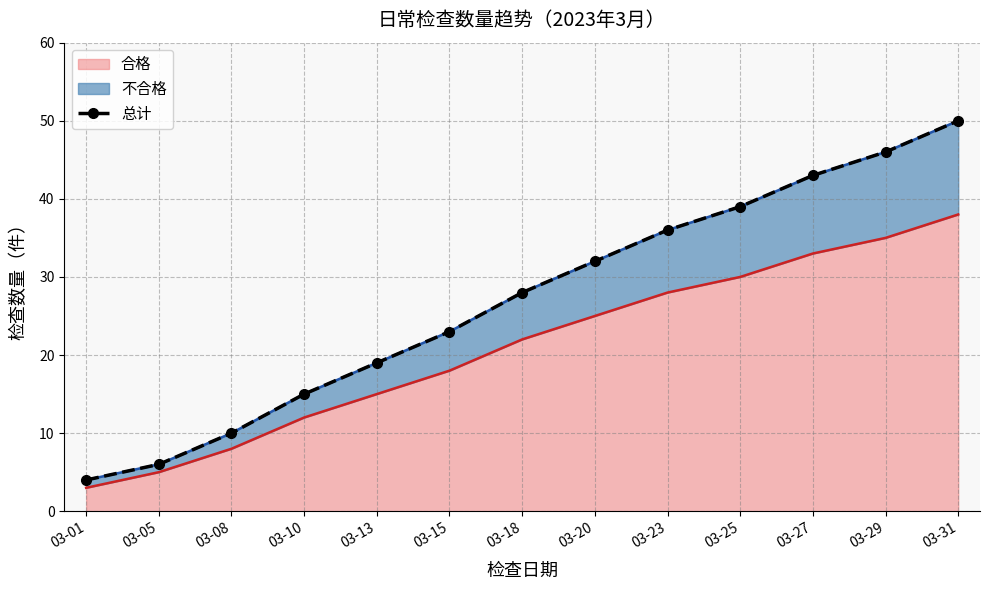

Reading left to right, list all the values displayed in this chart.

03-01=4	03-05=6	03-08=10	03-10=15	03-13=19	03-15=23	03-18=28	03-20=32	03-23=36	03-25=39	03-27=43	03-29=46	03-31=50